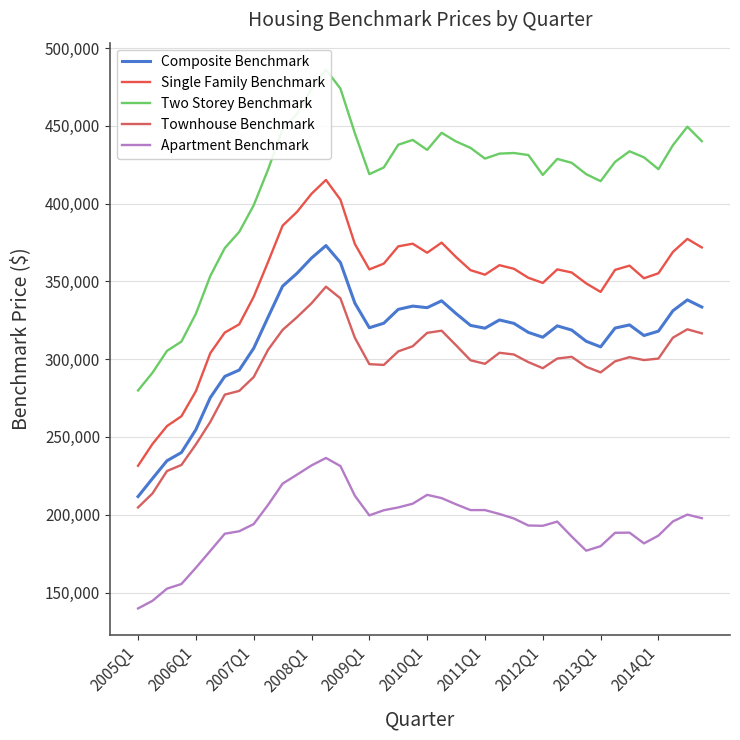

How many lines are shown in the chart?

5